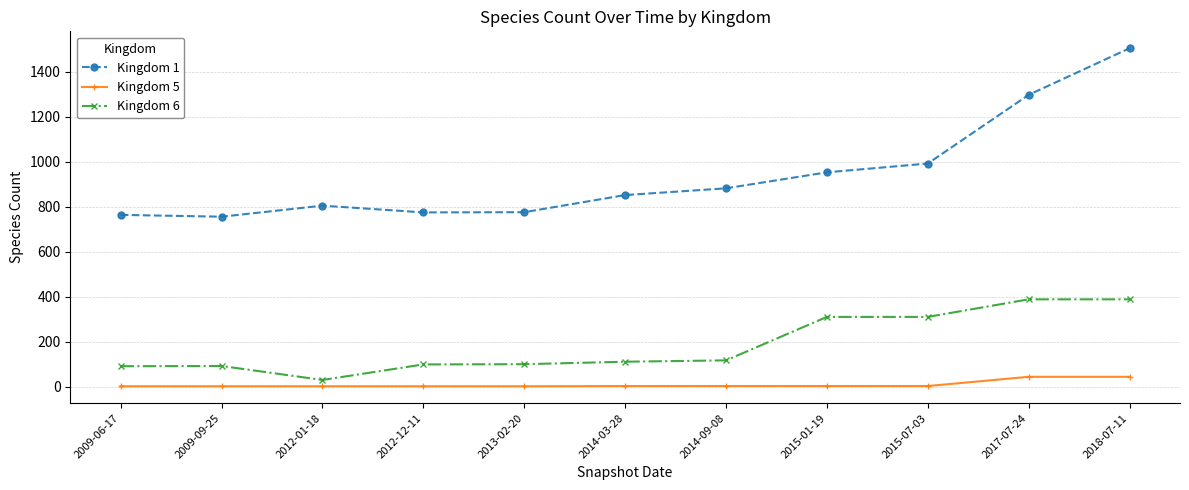

True or false: Kingdom 5 and Kingdom 6 intersect in this chart.

False